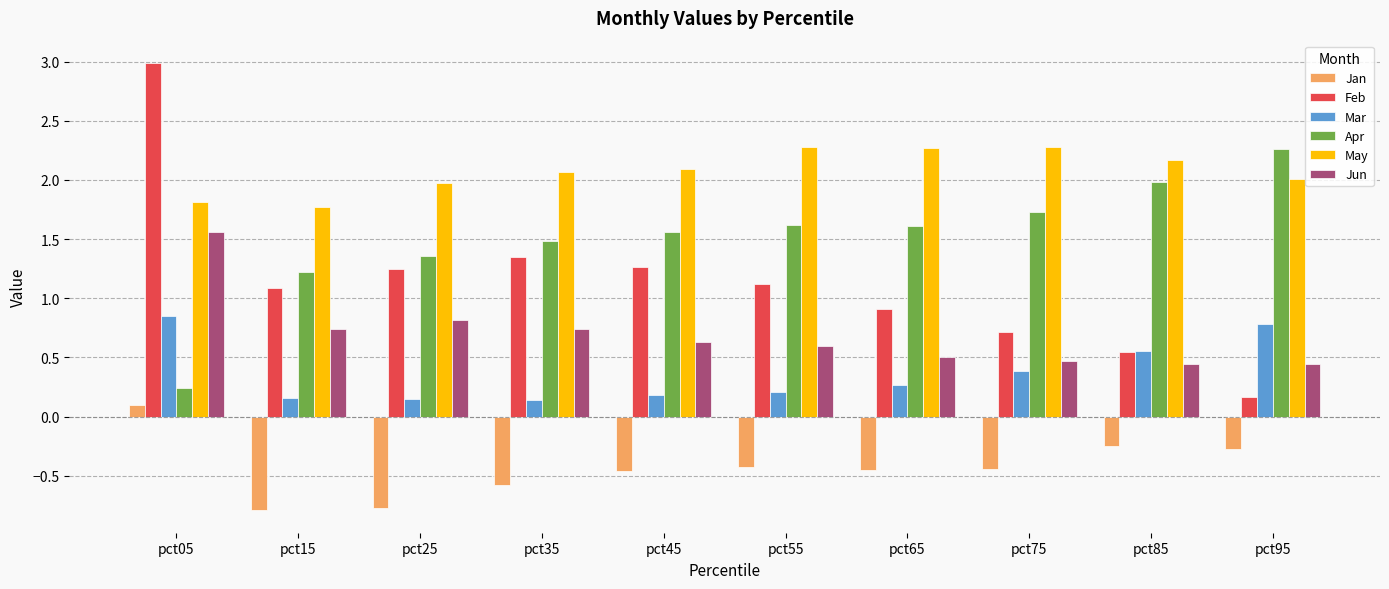

How many Jan values are between 0 and 1?

1